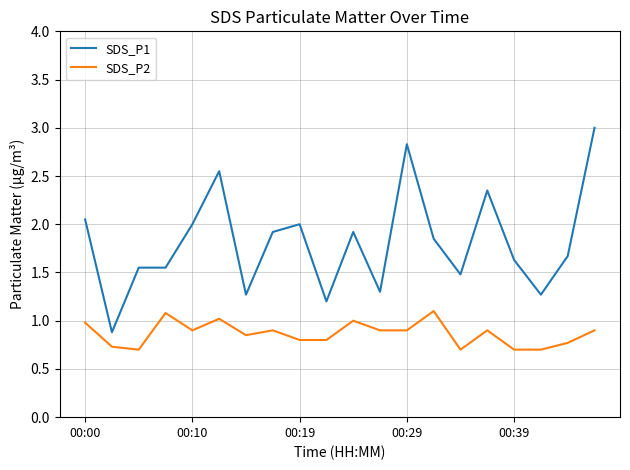

Which series has the widest spread of values?

SDS_P1